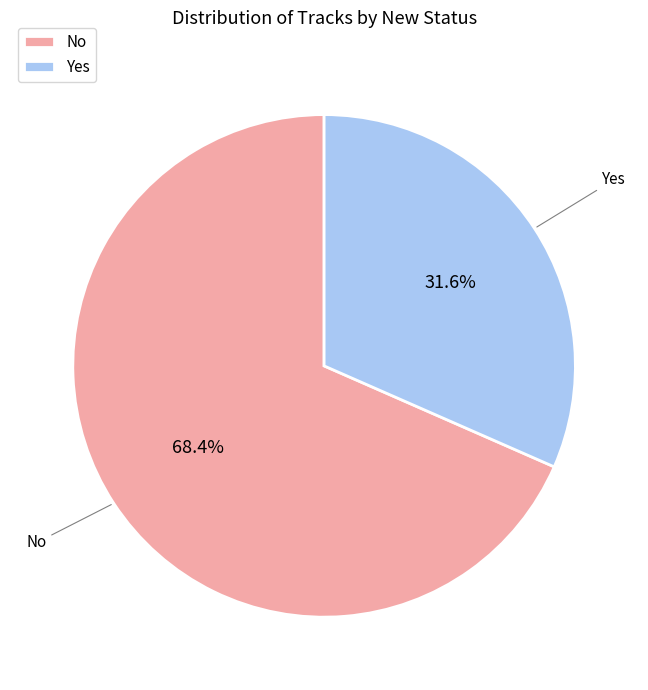

The No slice represents 68% of the pie. True or false?

True